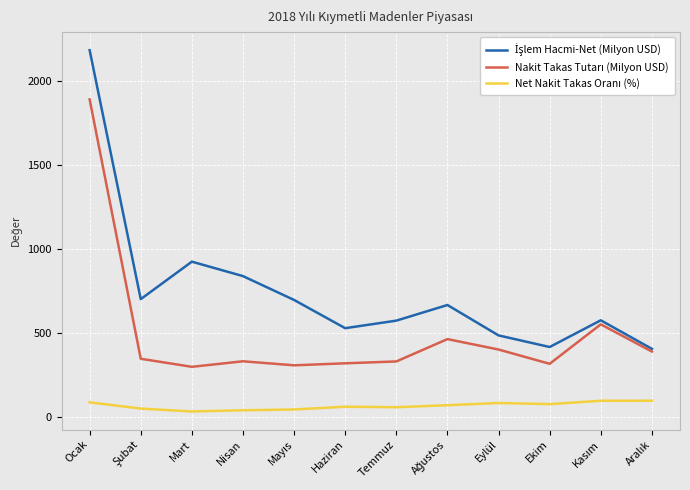

At which category does the chart reach its peak across all series?

Ocak